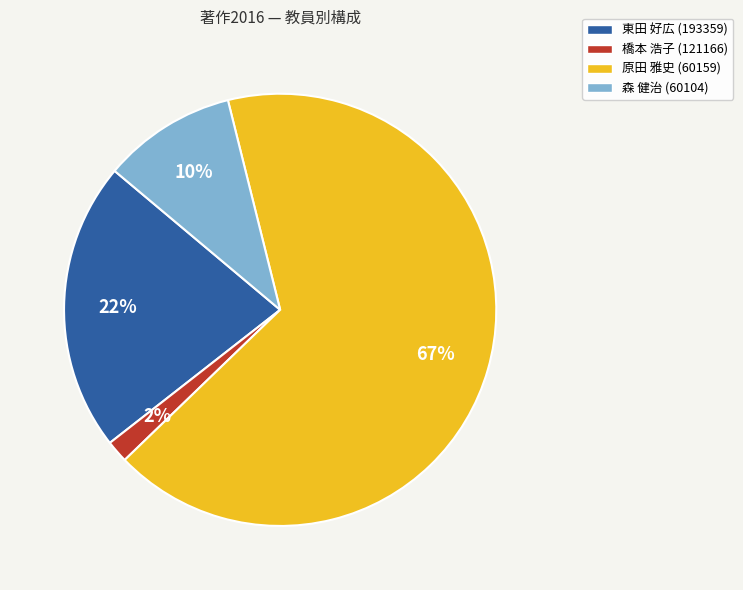

True or false: 東田 好広 (193359) accounts for 22% of the total.

True